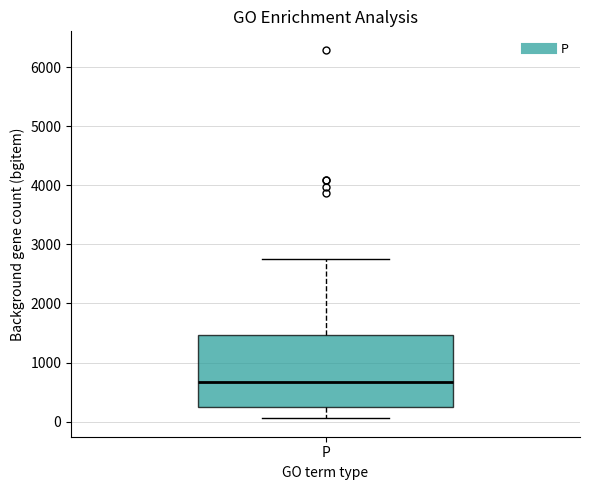

Where is the upper edge of the box for P on the y-axis? The values are not printed on the chart, so give them approximately, as read against the axis.

1500